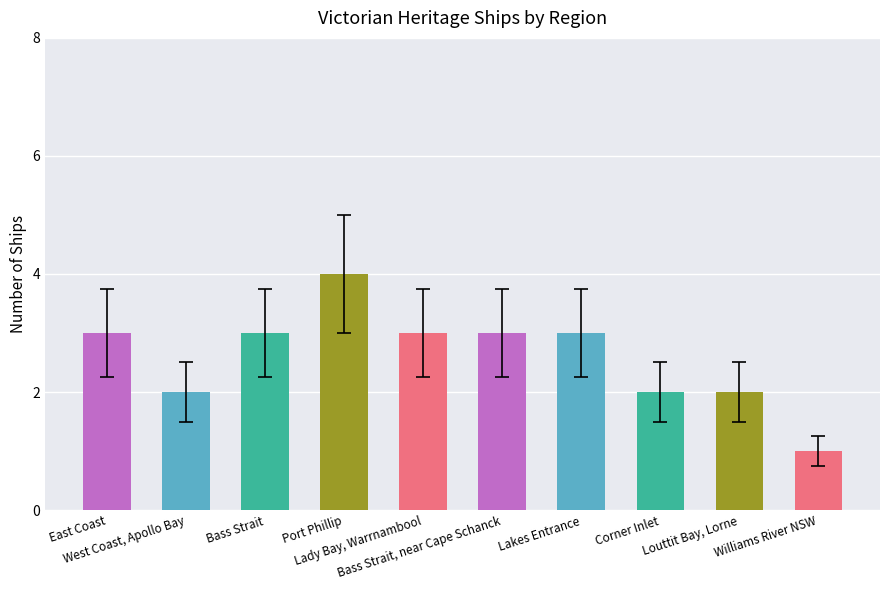

Count the values in the range 2 to 3.

8